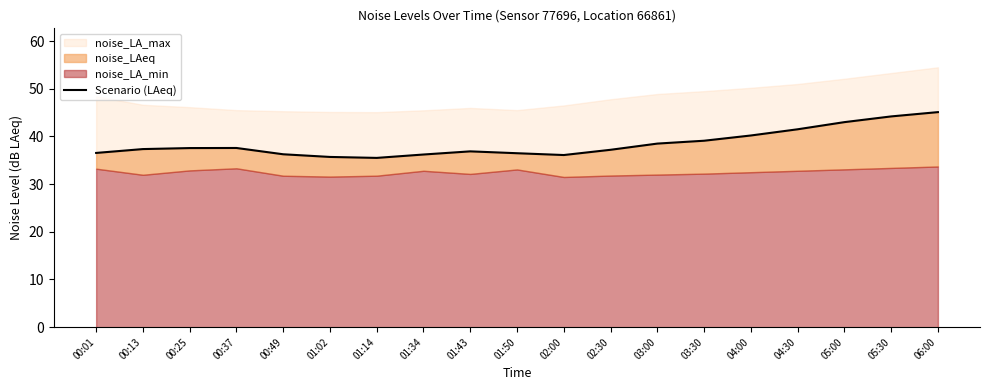

At which category does the data reach its first local peak?

00:37